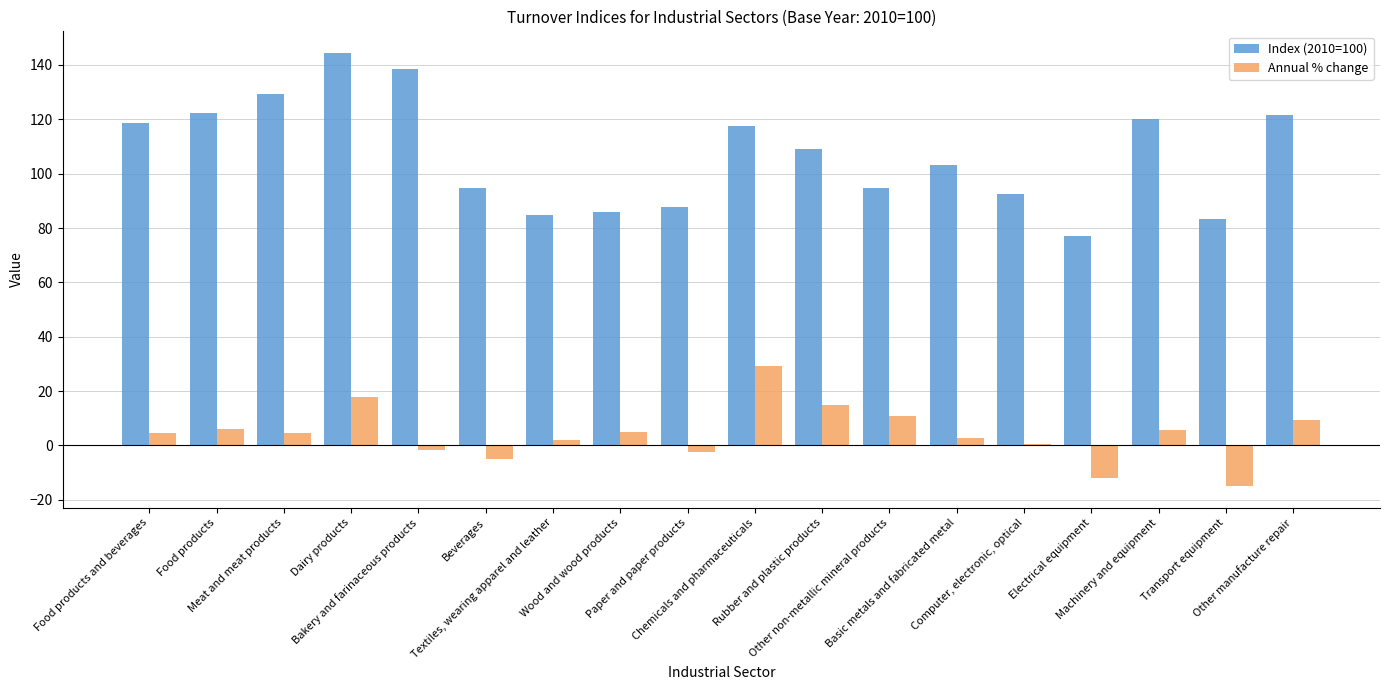

Which series has the largest total across all categories?

Index (2010=100)